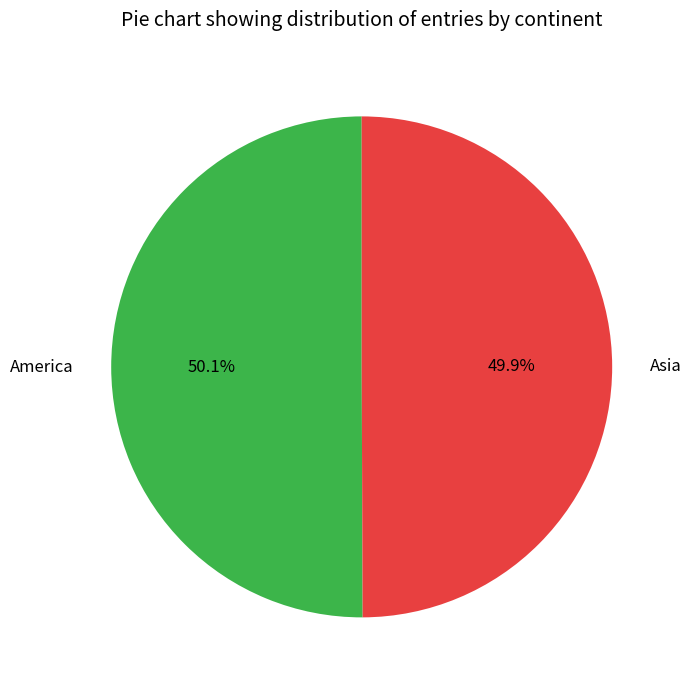

What percentage do Asia and America together represent?

100.0%